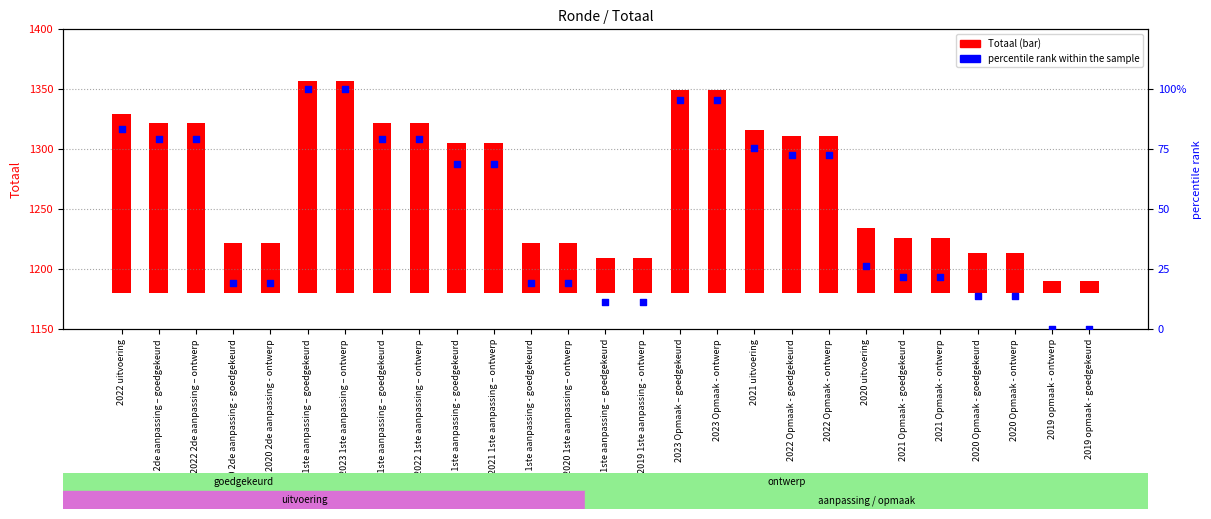

Which series reaches the maximum Y coordinate?

Totaal